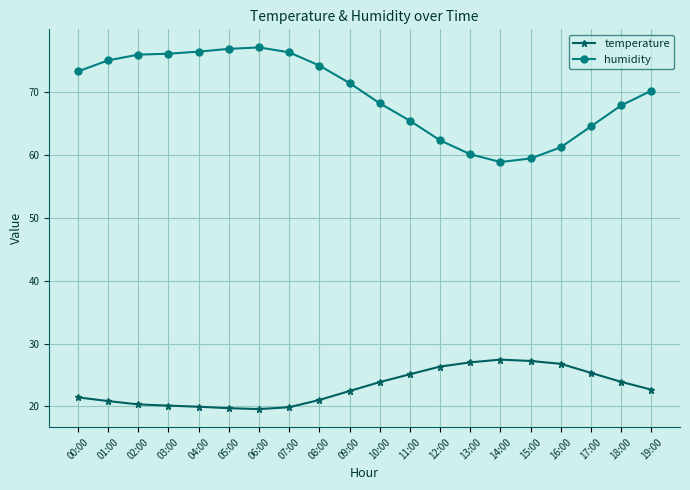

Is it true that temperature equals 20.3 at 02:00?

True